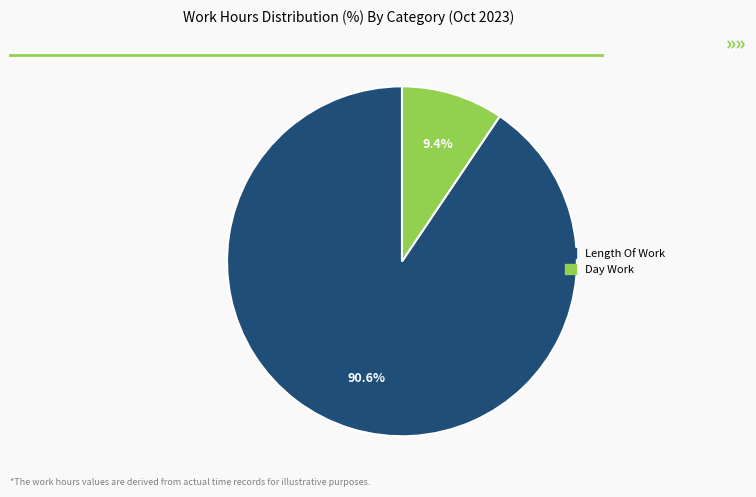

Is there any slice that represents more than half of the pie?

Yes